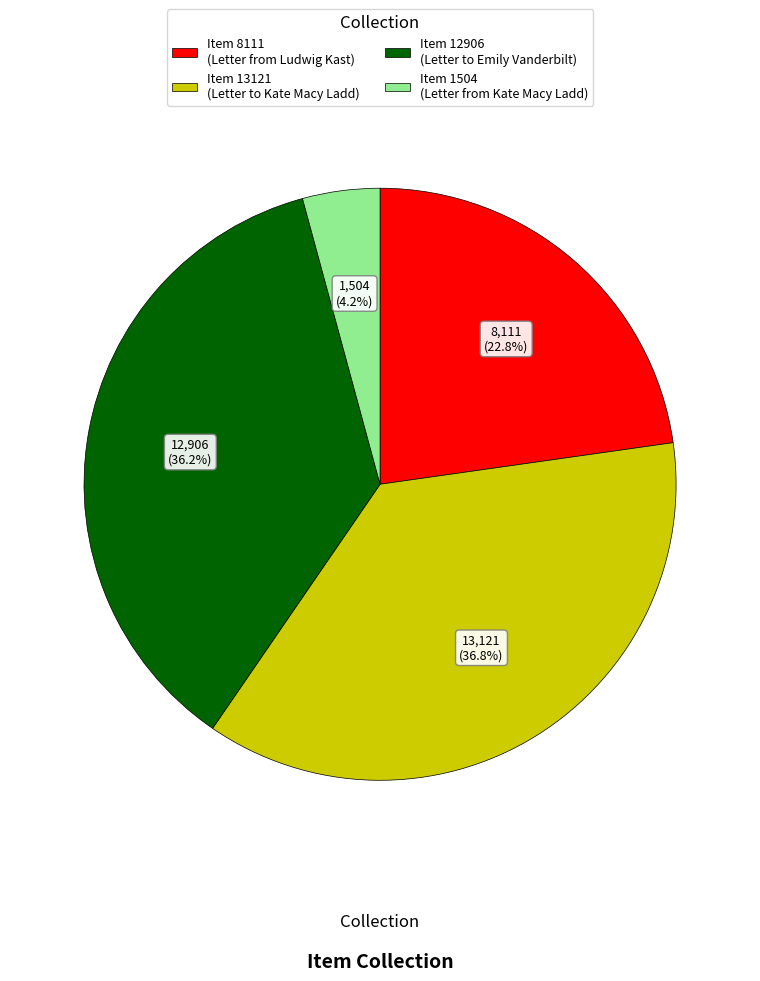

Does any single category account for the majority?

No